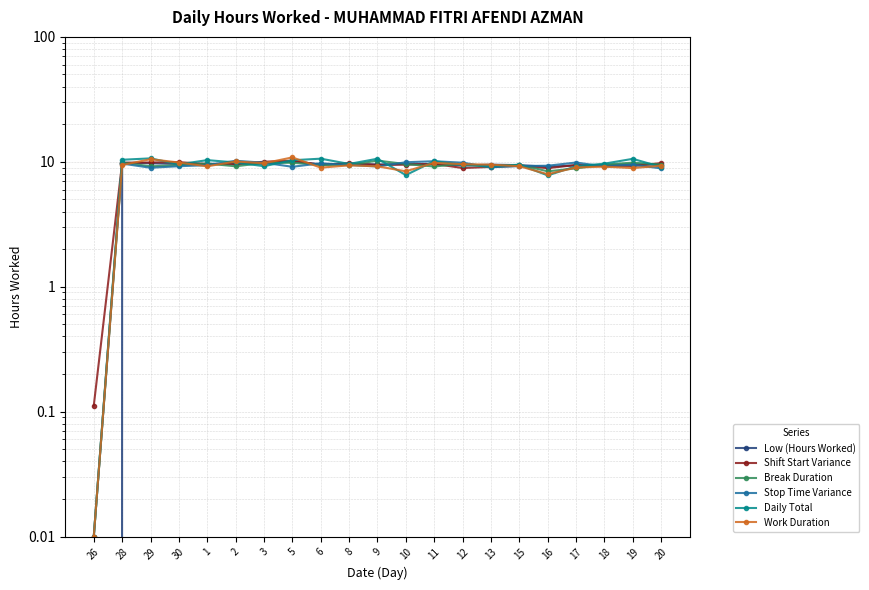

Between 6 and 13, which is larger?

6